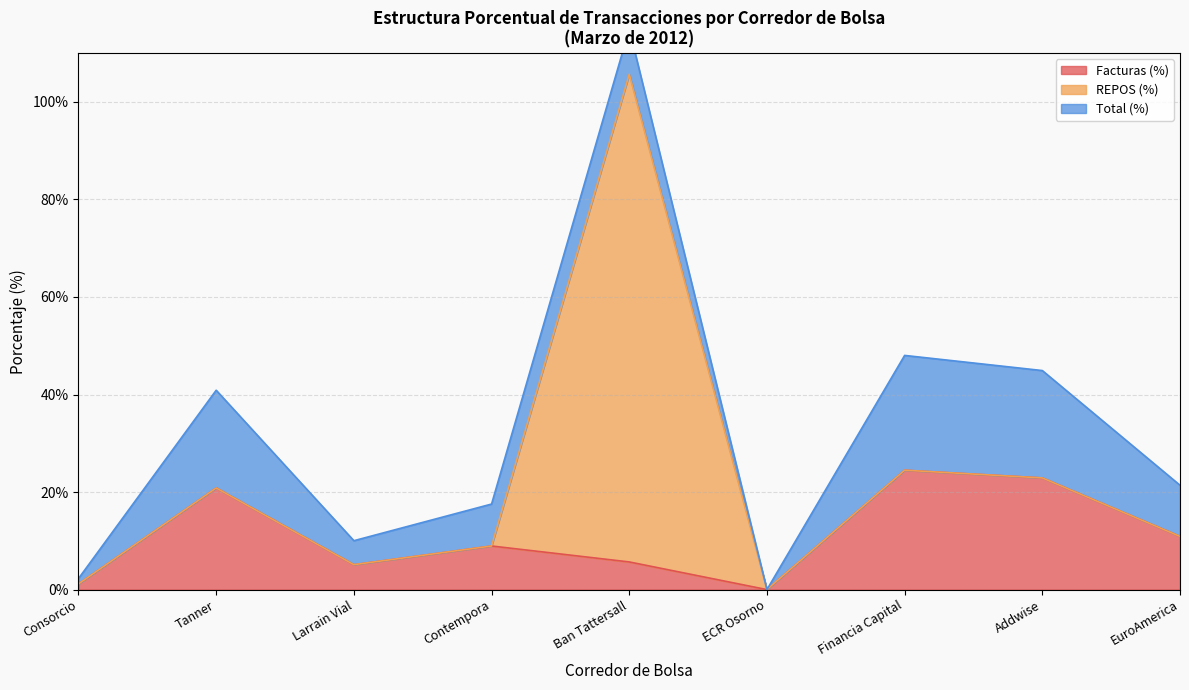

Does the chart display data point markers on the line(s)?

No